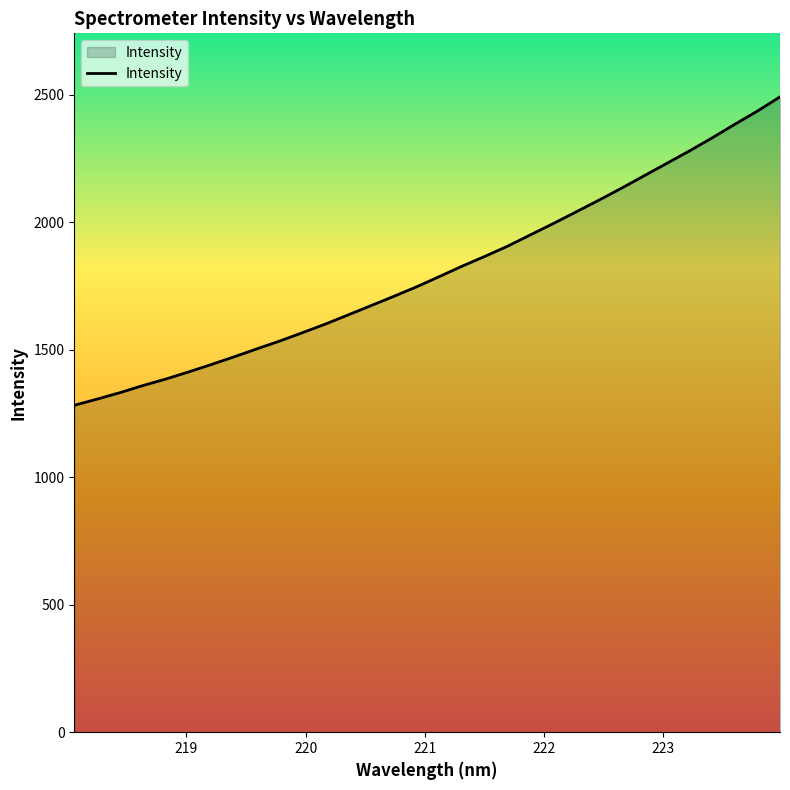

What is the difference between the maximum and minimum values?

1209.9